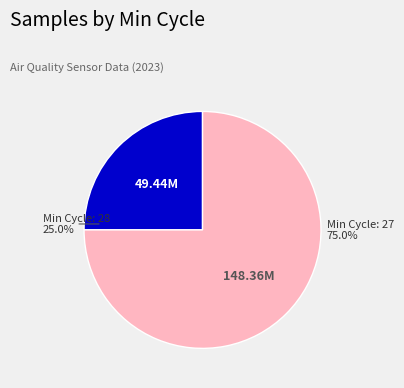

Is there a majority slice in this chart?

Yes